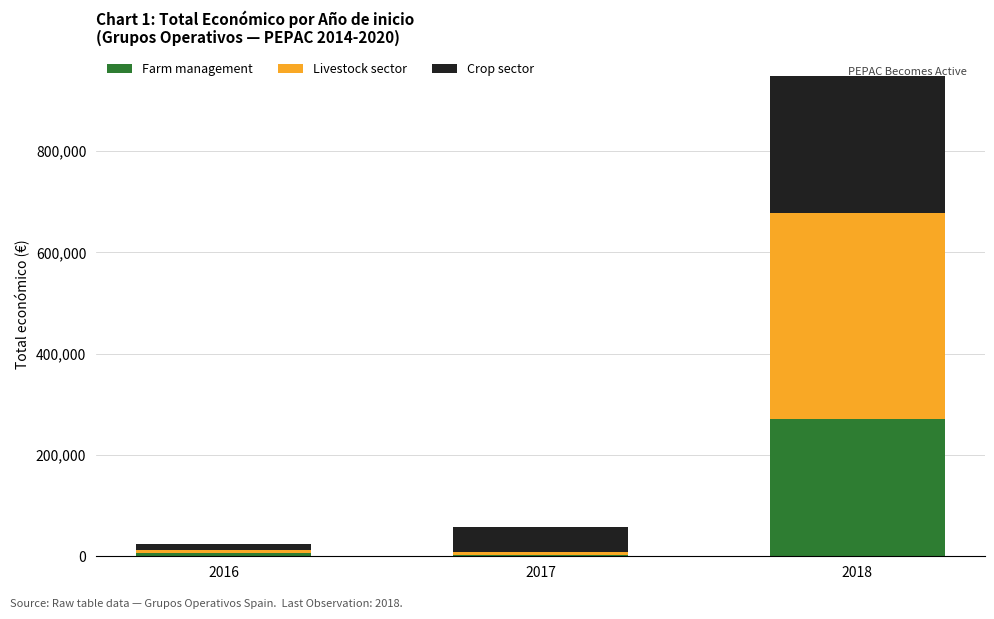

Does the chart contain stacked bars?

Yes